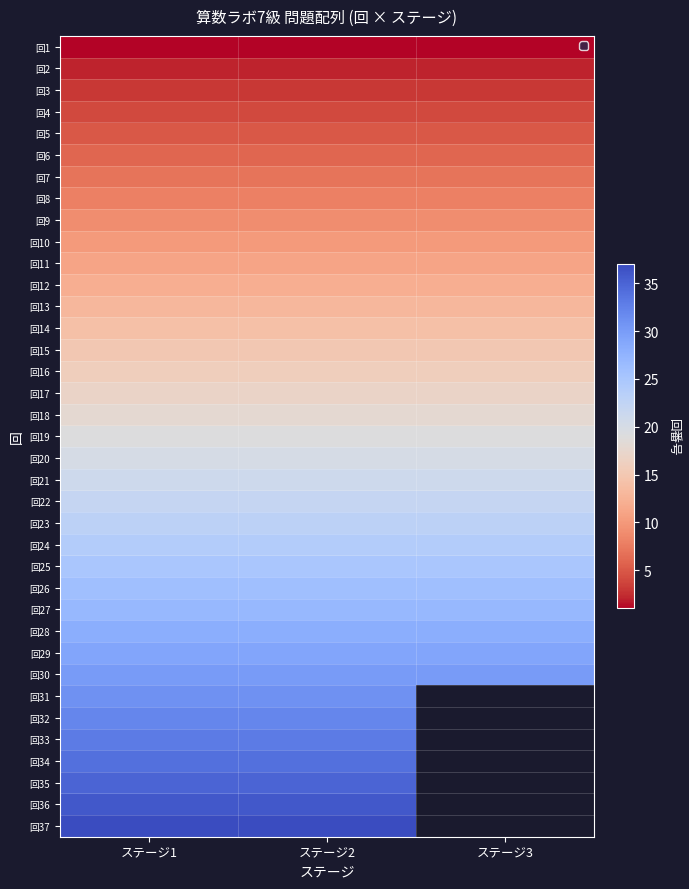

At how many categories does at least one series exceed 9?

3